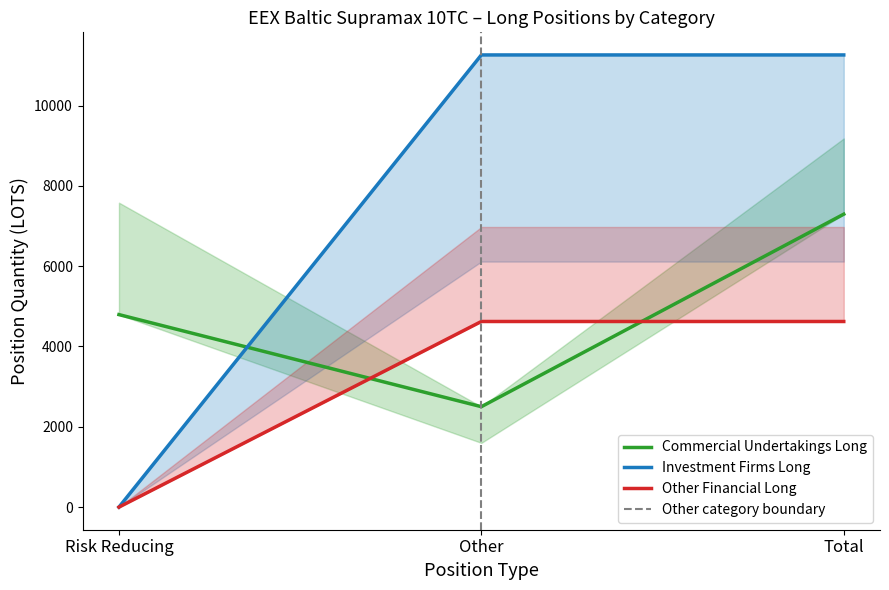

Is the value of Investment Firms Long at Total greater than the value of Other Financial Long at Other?

Yes